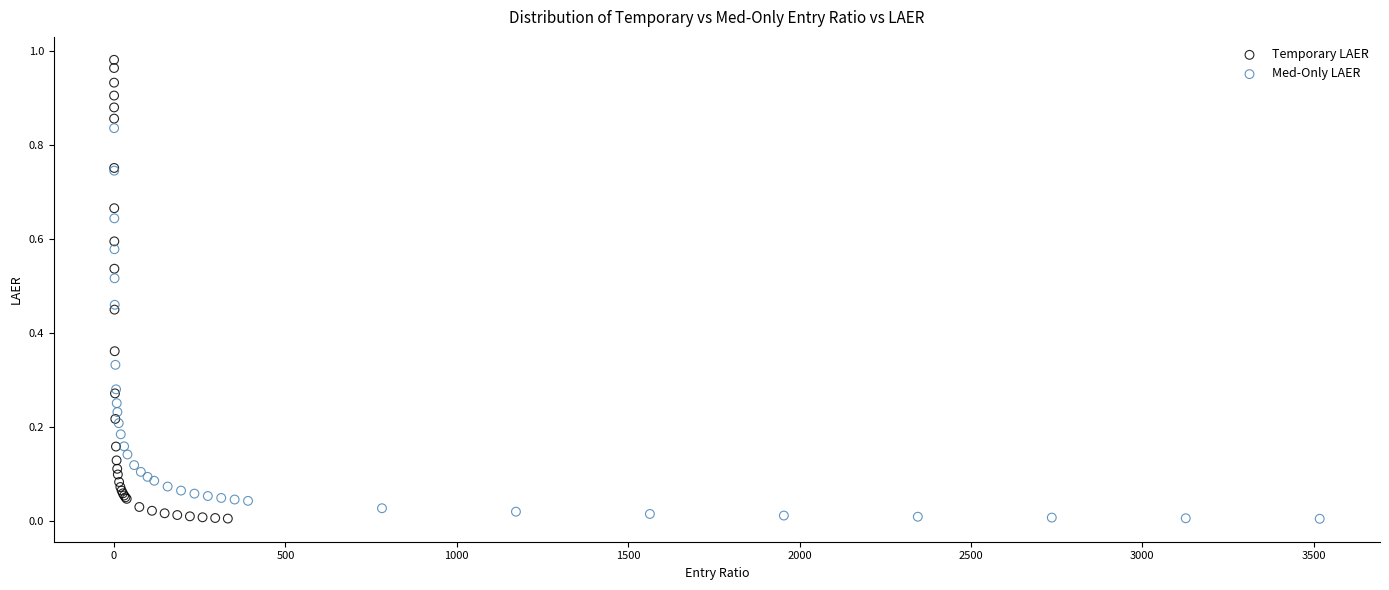

Which series contains the highest Y value?

Temporary LAER